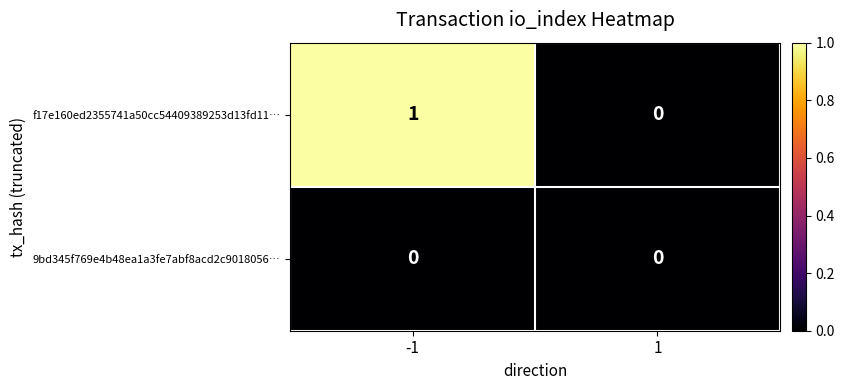

How many data points does each series have?

2